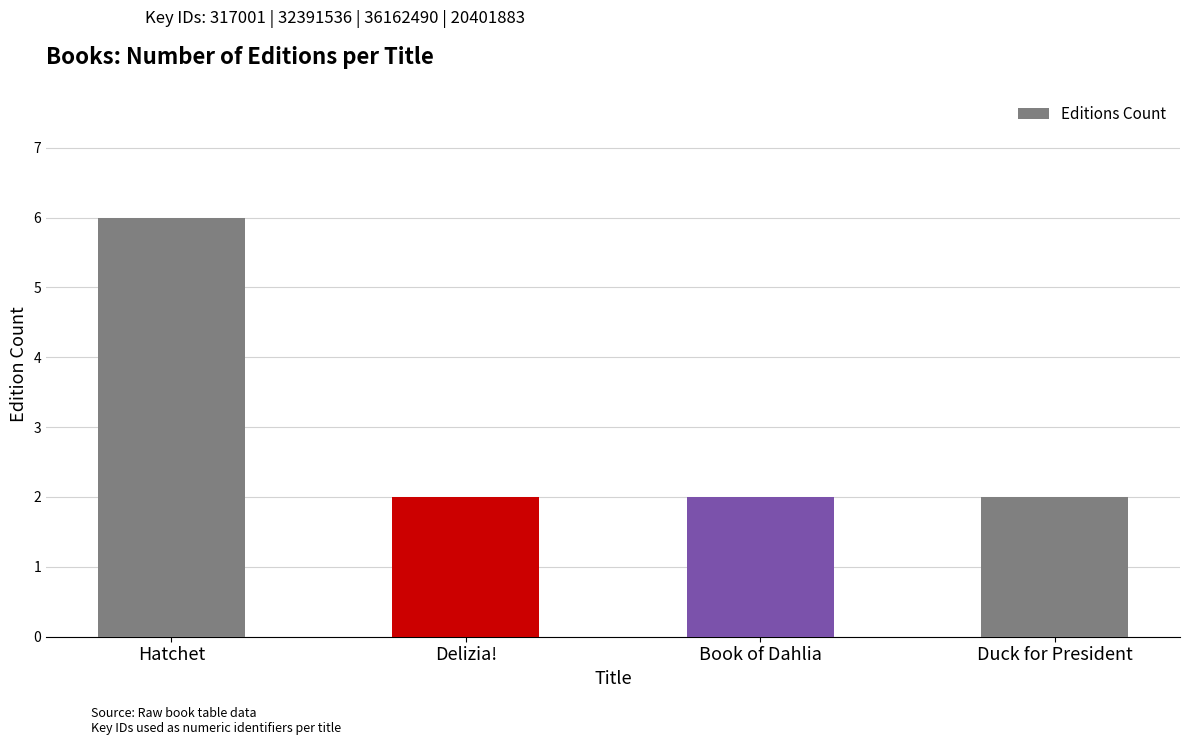

Count the values in the range 2 to 6.

4